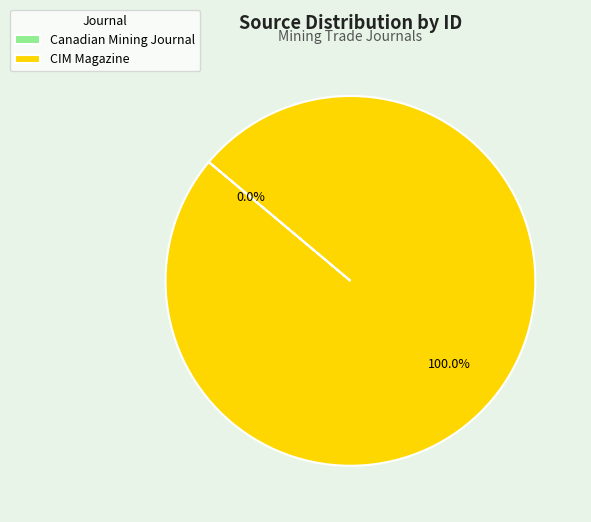

Is CIM Magazine the majority of the pie?

Yes